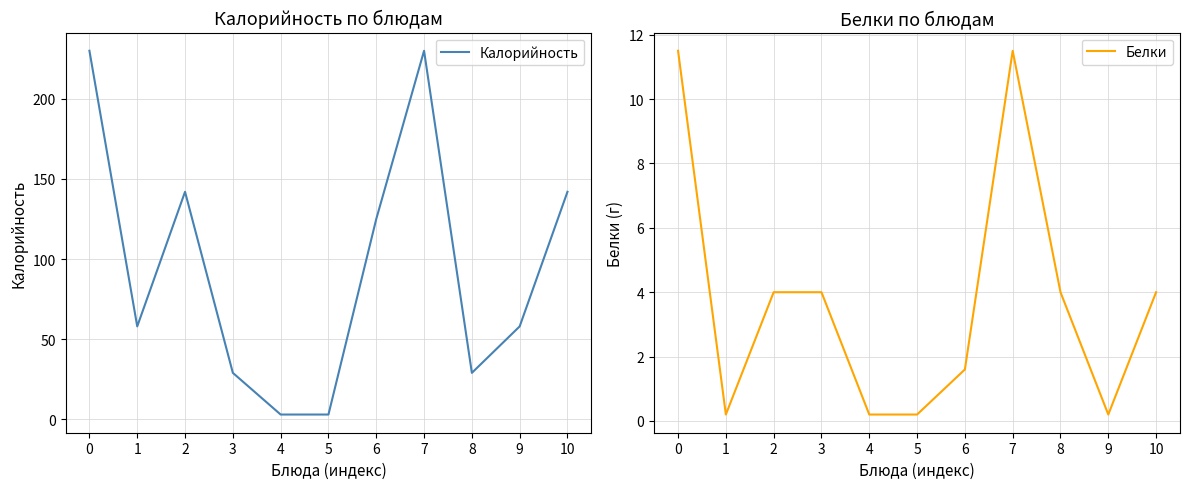

Reading left to right, transcribe all the data shown in this chart.

Калорийность: 0=230.0	1=58.0	2=142.0	3=29.0	4=3.0	5=3.0	6=125.0	7=230.0	8=29.0	9=58.0	10=142.0
Белки: 0=11.5	1=0.2	2=4.0	3=4.0	4=0.2	5=0.2	6=1.6	7=11.5	8=4.0	9=0.2	10=4.0